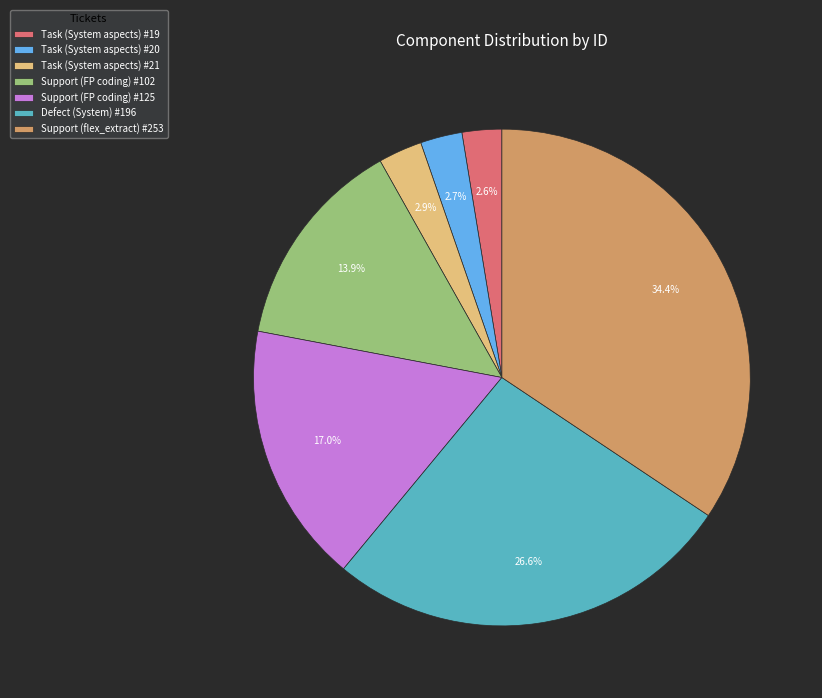

Count the number of slices in the pie.

7